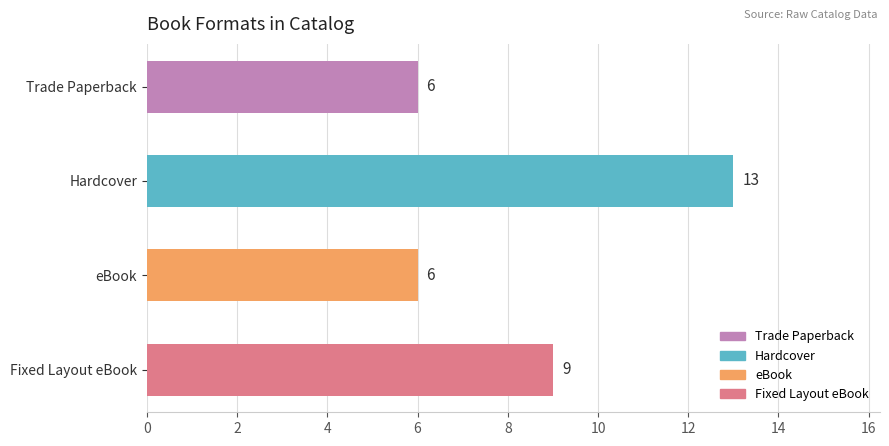

True or false: the data shows 6 at eBook.

True